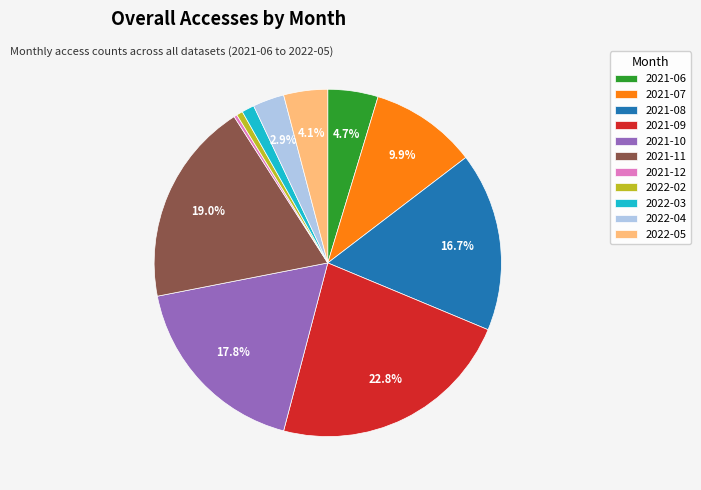

Which category has the biggest portion of the pie?

2021-09